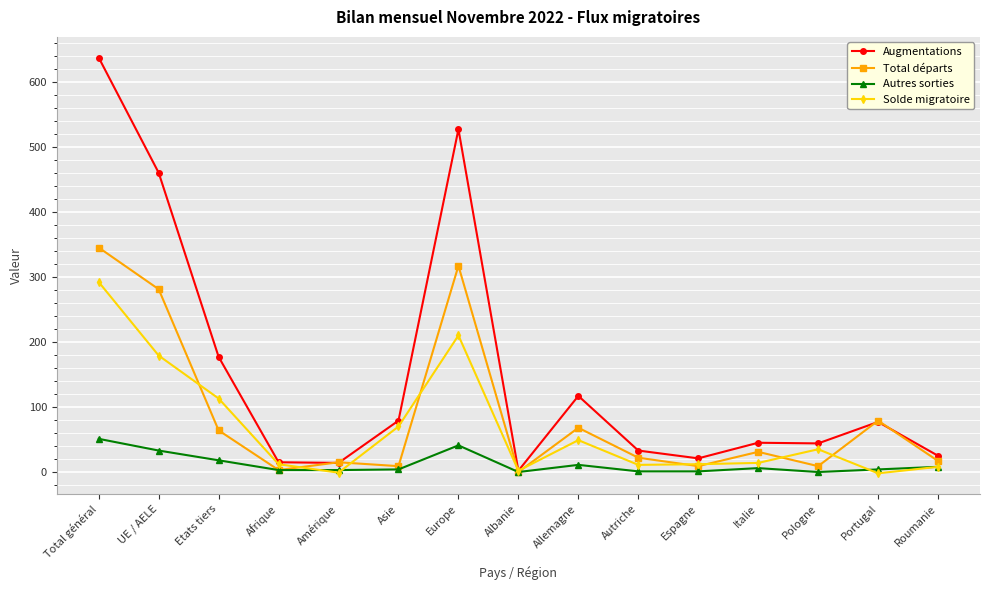

How many lines are shown in the chart?

4